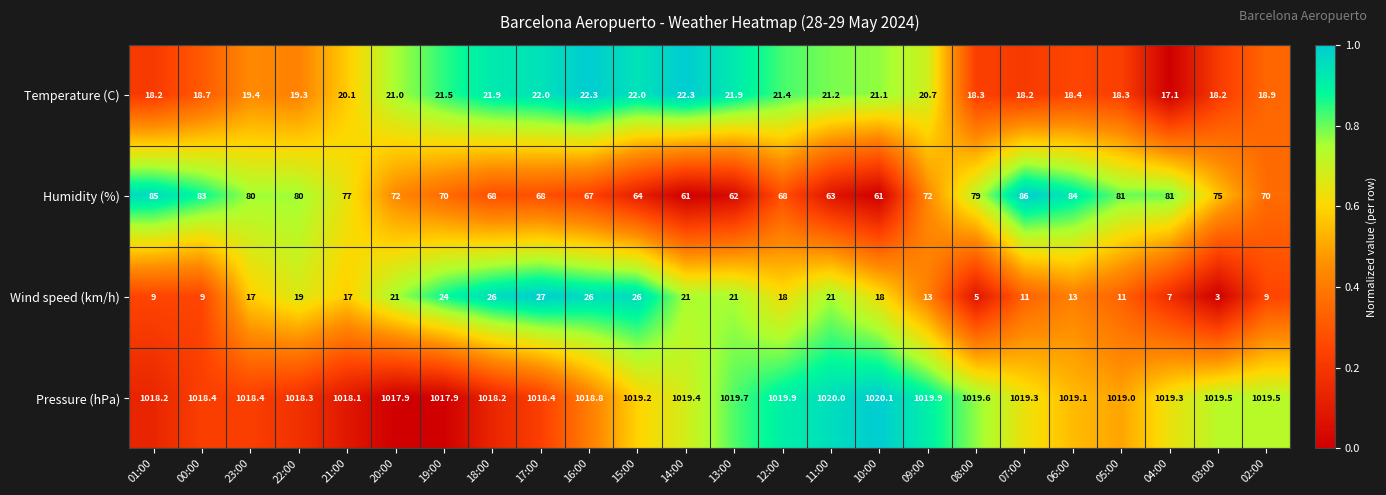

What is the difference between the maximum and second lowest values in the Temperature (C) series?

4.1